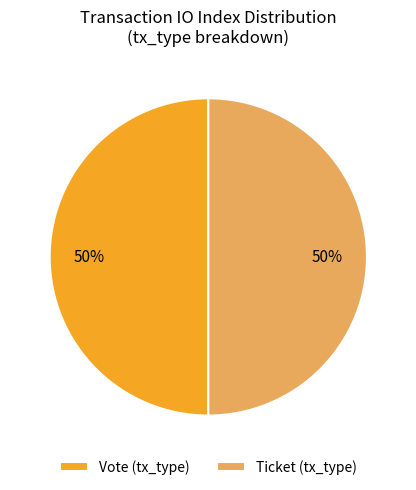

What is the ratio of the value at Ticket (tx_type) to the value at Vote (tx_type)?

1.0